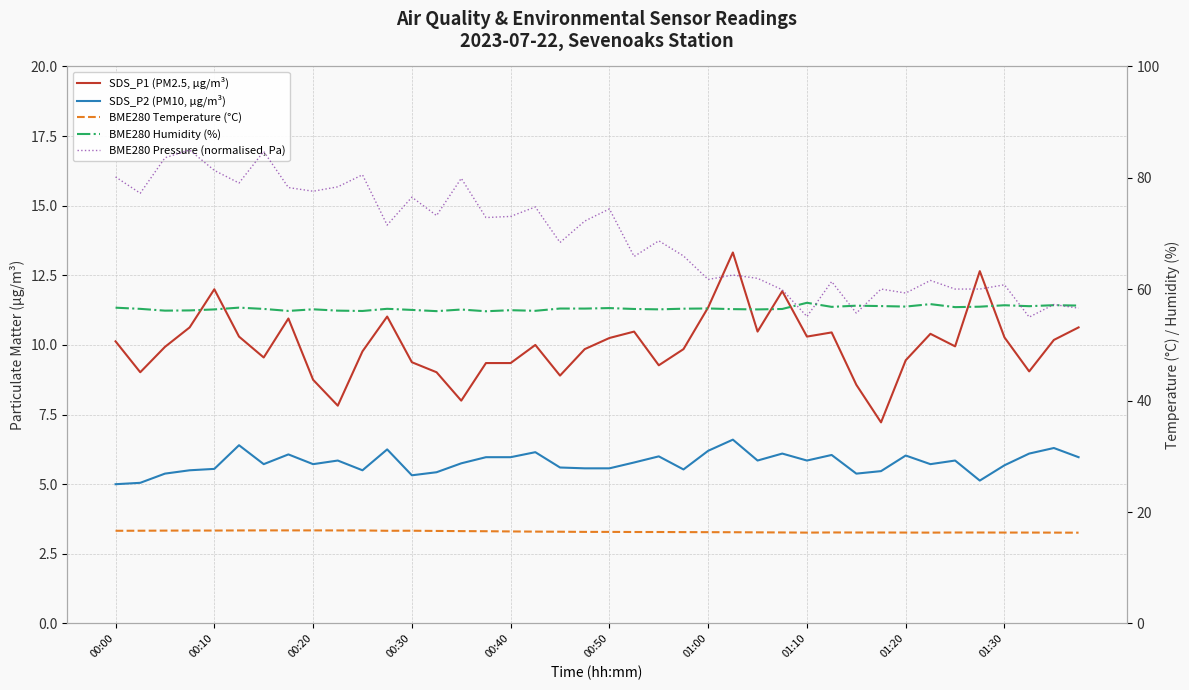

Which series has the largest total across all categories?

BME280 Pressure (normalised, Pa)